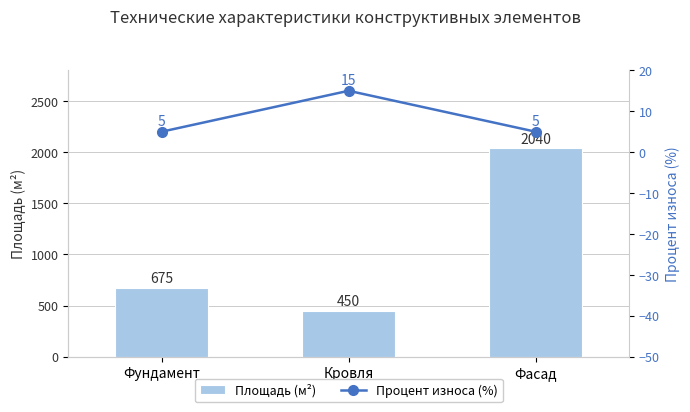

Reading left to right, what are all the values shown in this chart?

Площадь (м²): Фундамент=675	Кровля=450	Фасад=2040
Процент износа (%): Фундамент=5	Кровля=15	Фасад=5